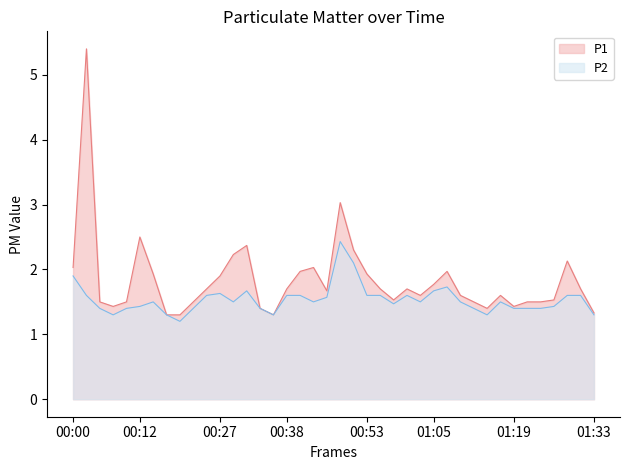

At which category does P1 reach its first local peak?

00:03